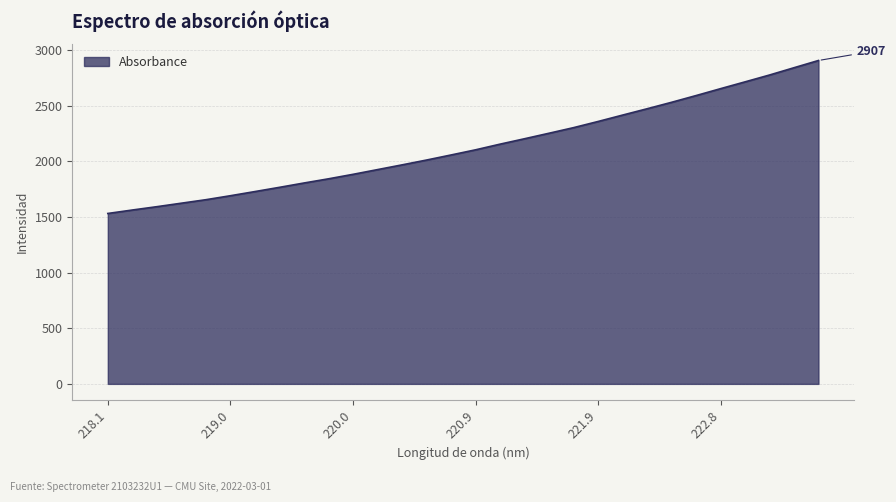

What is the minimum value shown in the chart?

1531.7